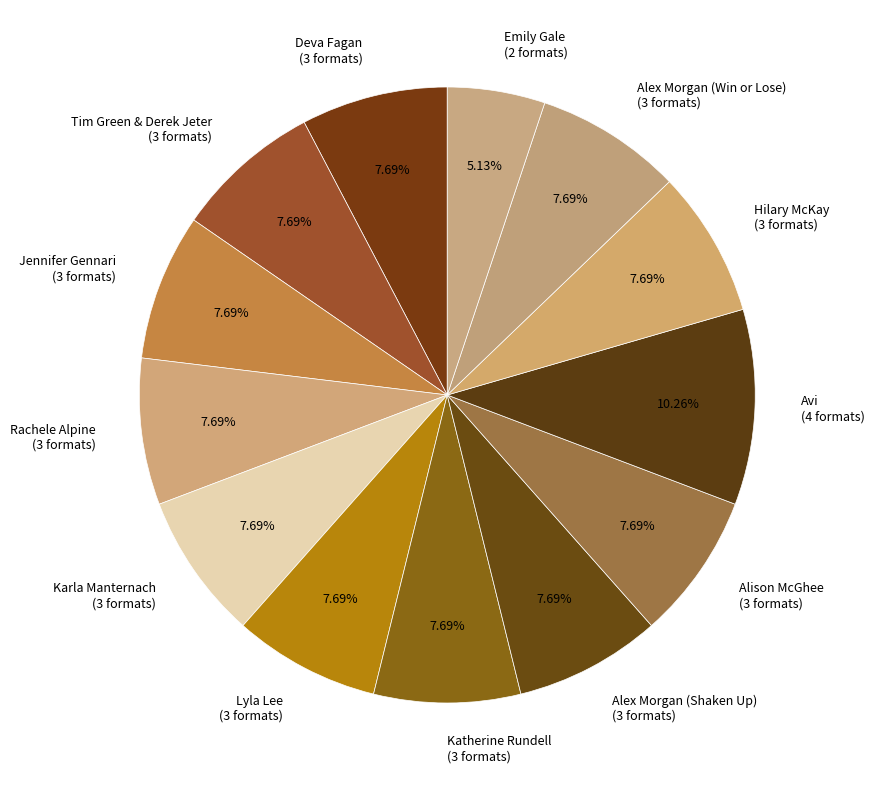

Combined, do Emily Gale and Tim Green & Derek Jeter account for over 50%?

No